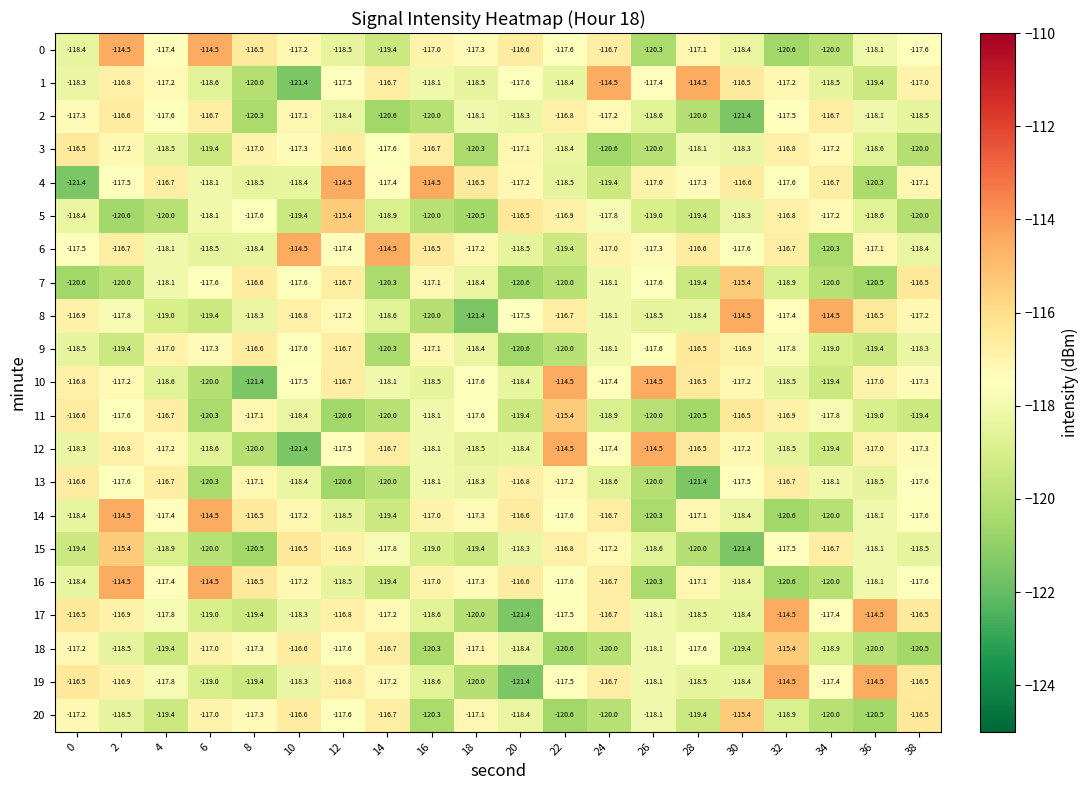

At how many categories does at least one series exceed -120?

20